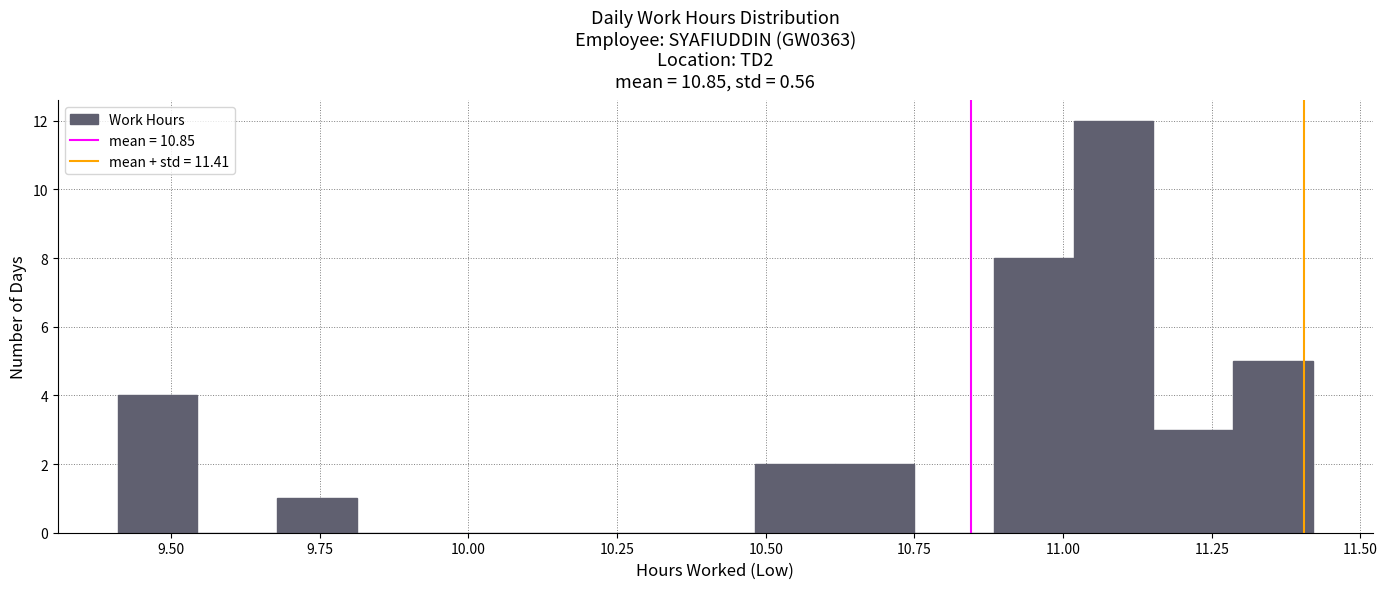

Read against the x-axis, roughly where is the centre of the tallest bar?

11.10